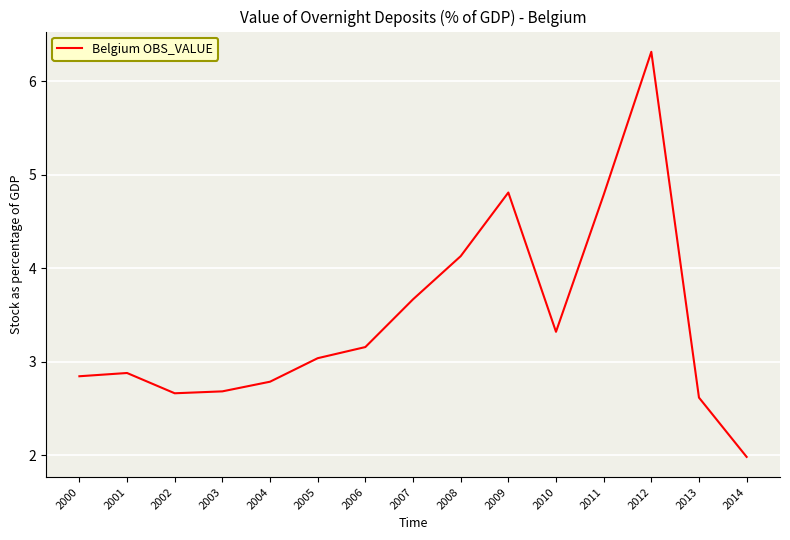

How many values exceed 3?

8